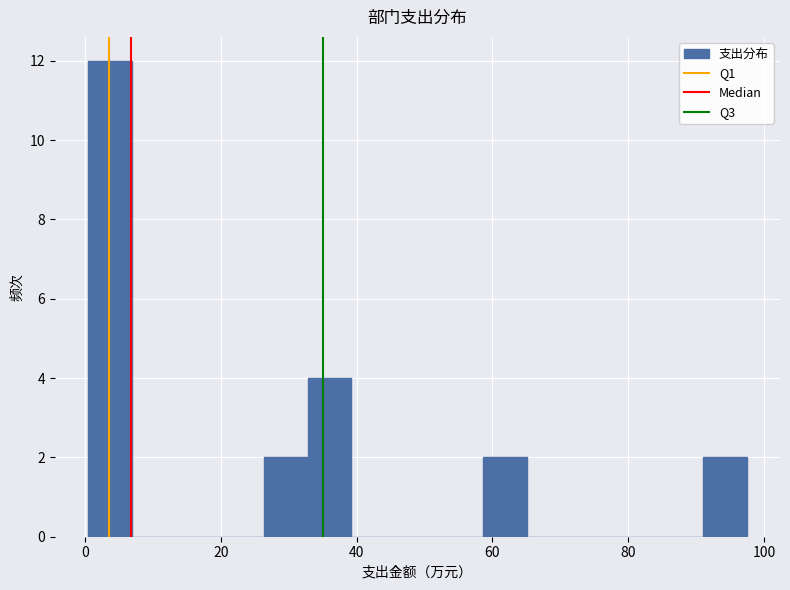

Read against the x-axis, roughly where is the centre of the tallest bar?

4